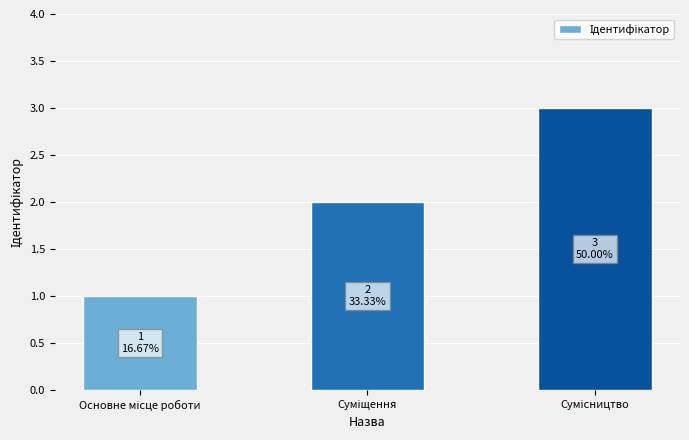

What is the sum of all values?

6